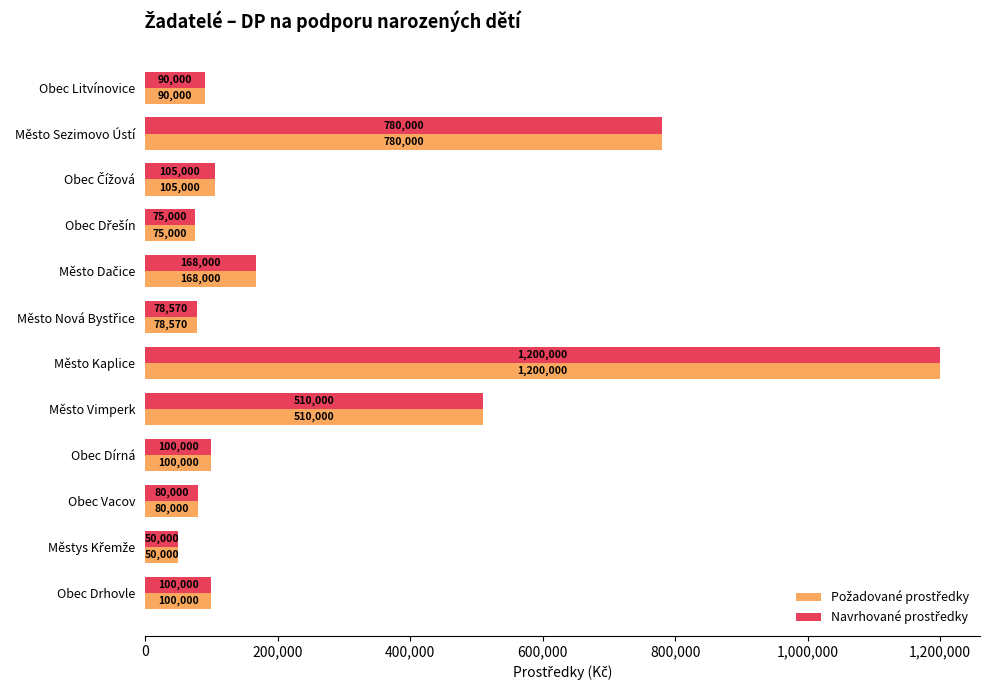

What is the maximum value shown in the chart?

1200000